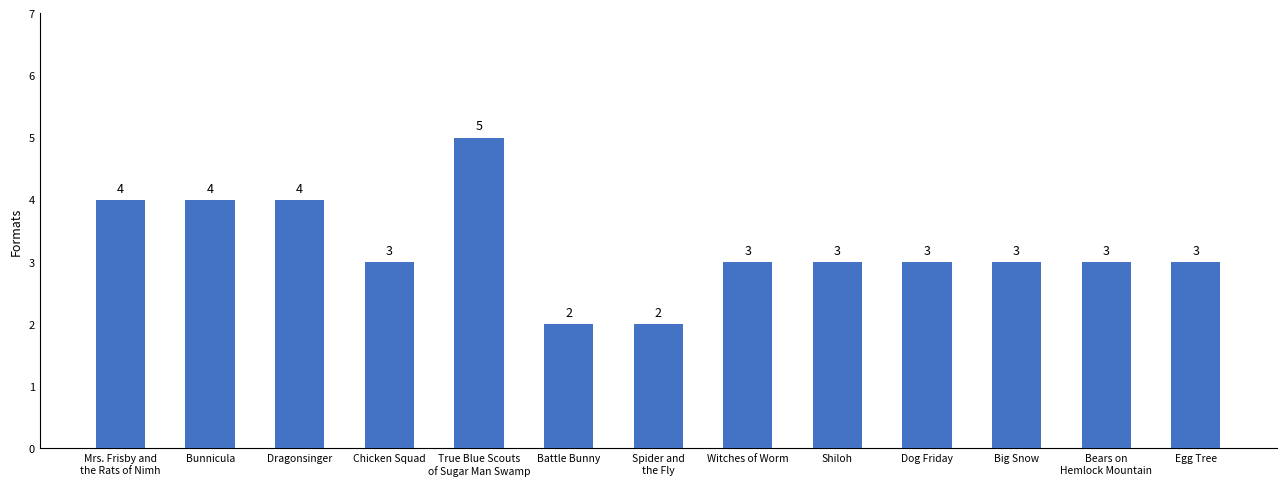

What is the approximate value at Shiloh?

3